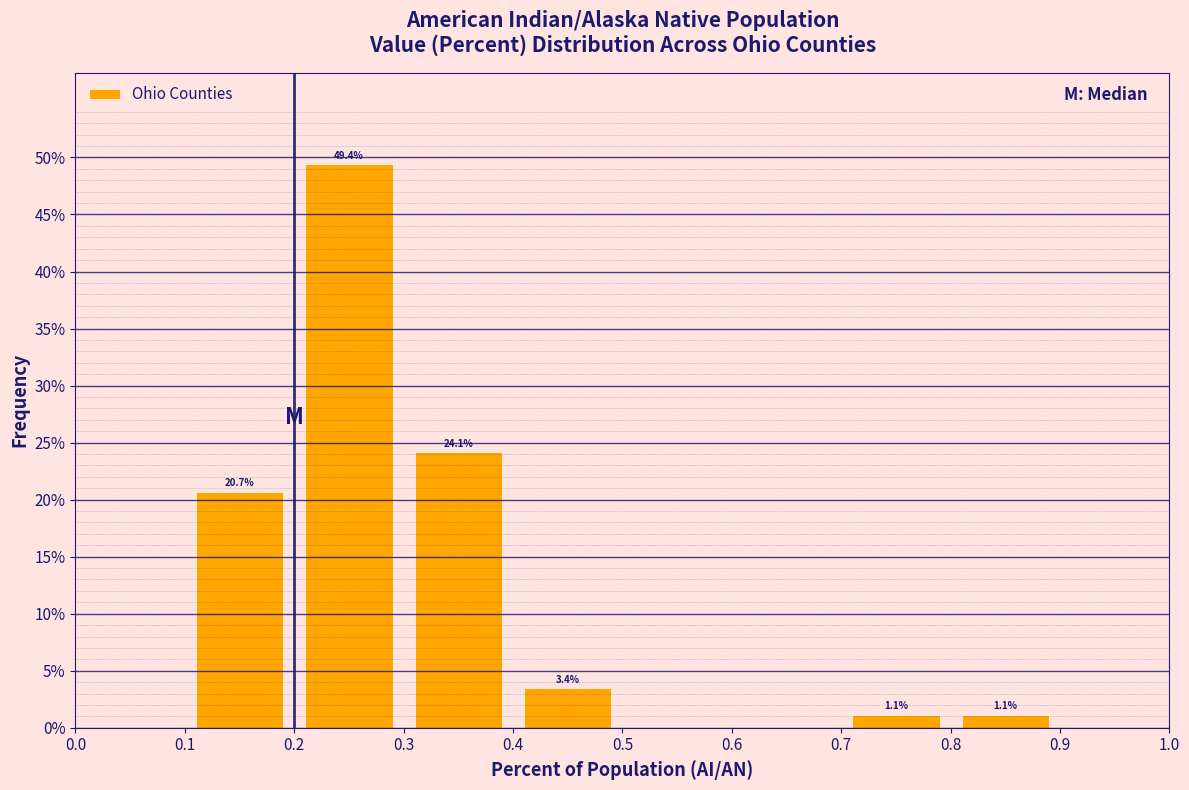

Which range on the x-axis has the tallest bar?

0.2 to 0.3